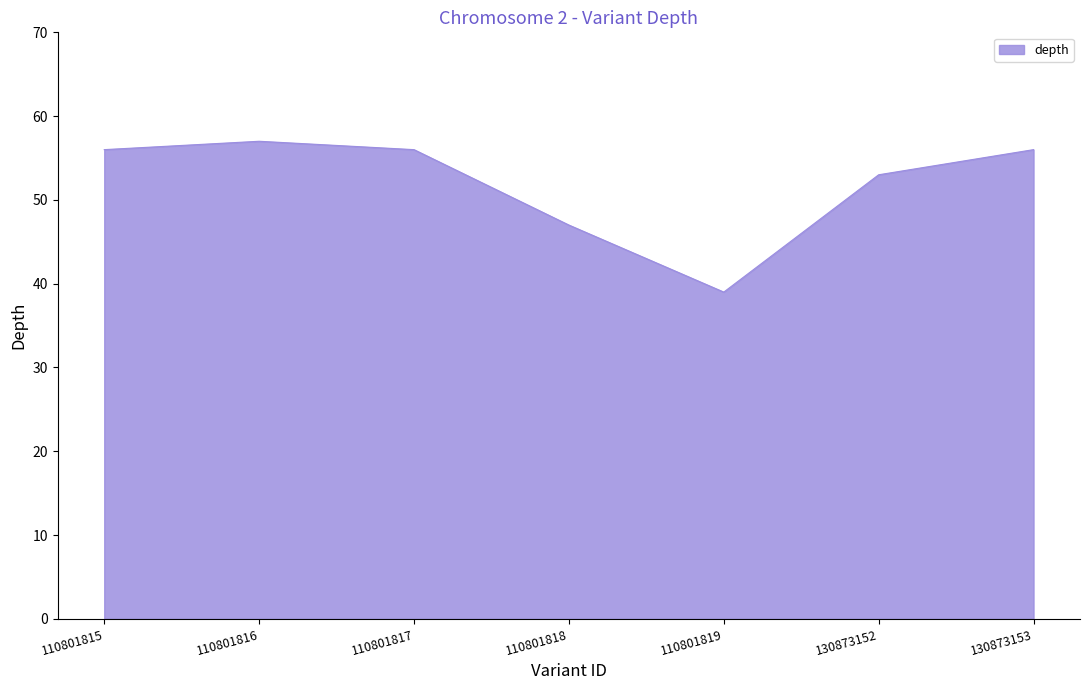

What is the sum of the values at 130873153 and 110801818?

103